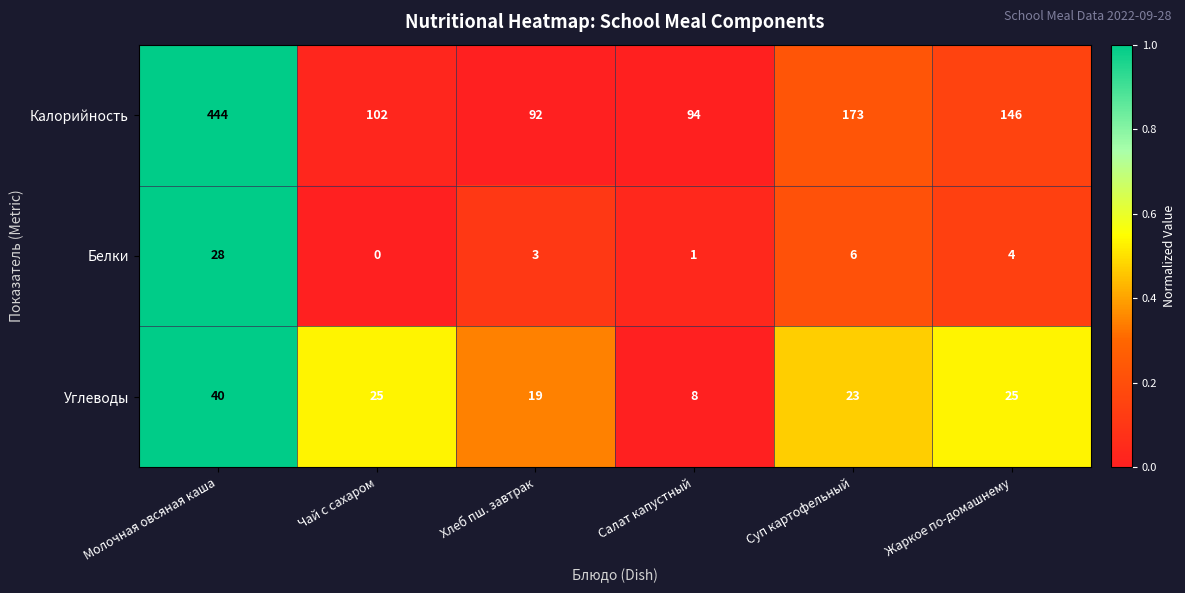

At which category does the chart reach its peak across all series?

Молочная овсяная каша